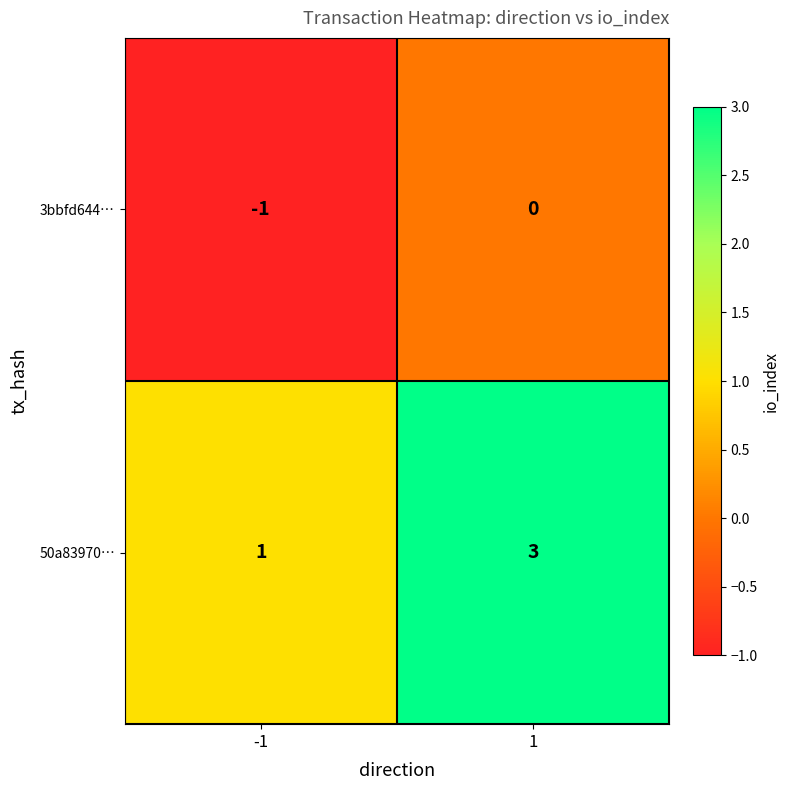

Between -1 and 1, which series saw the biggest shift?

50a83970…